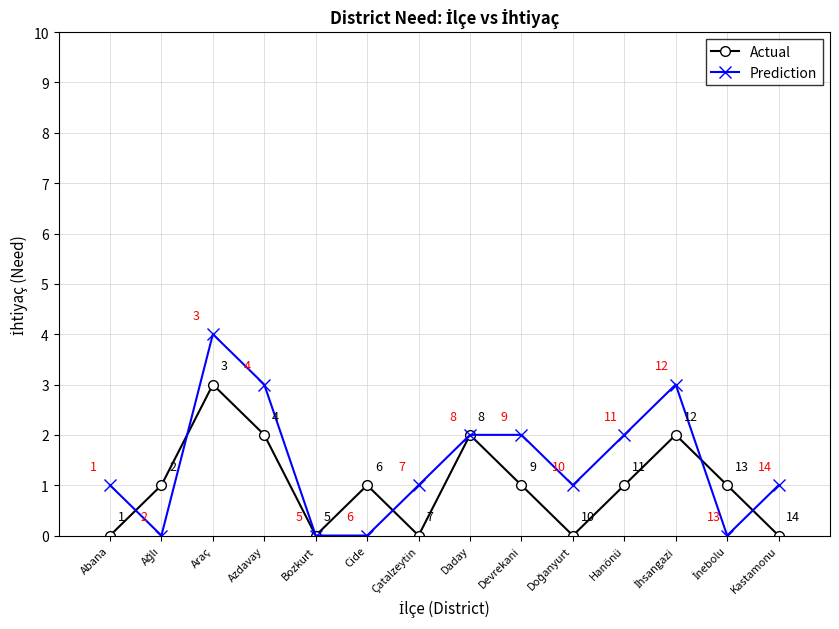

Read the Actual value at Daday.

2